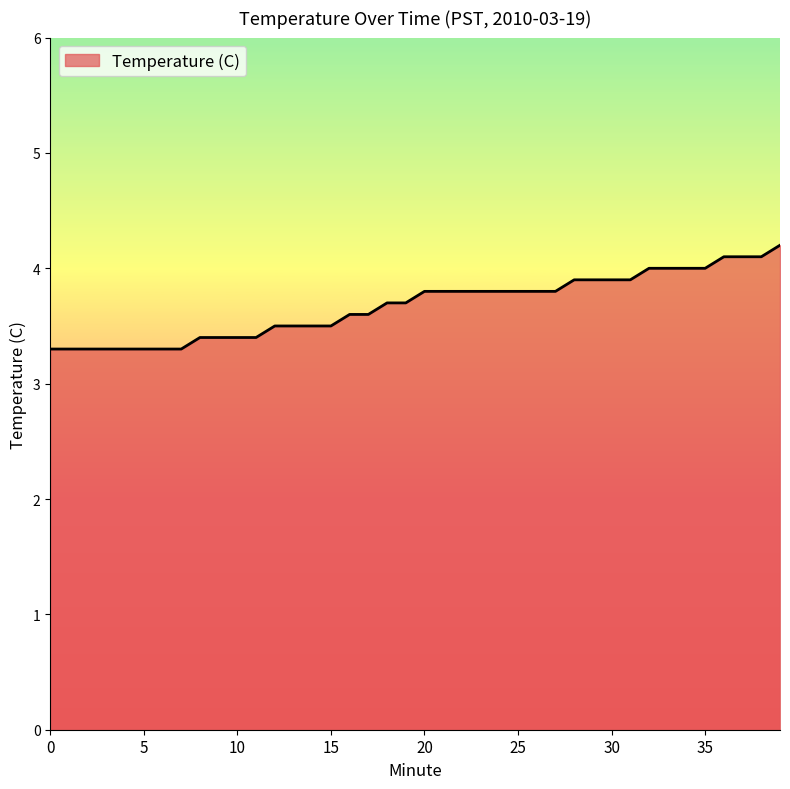

What is the maximum value shown in the chart?

4.2